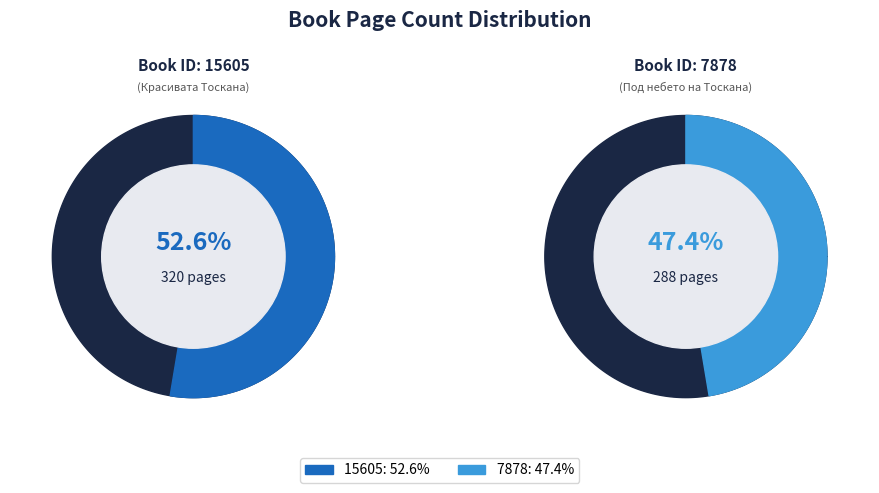

Which slice is the smallest?

7878